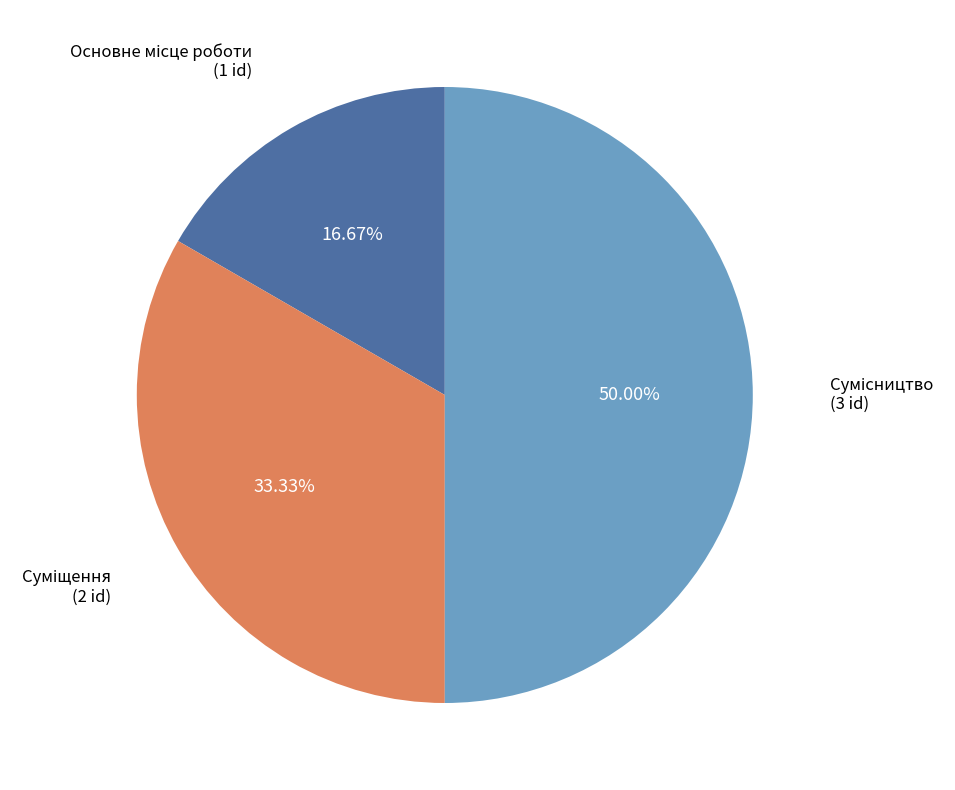

Rank the categories by value from lowest to highest.

Основне місце роботи, Суміщення, Сумісництво